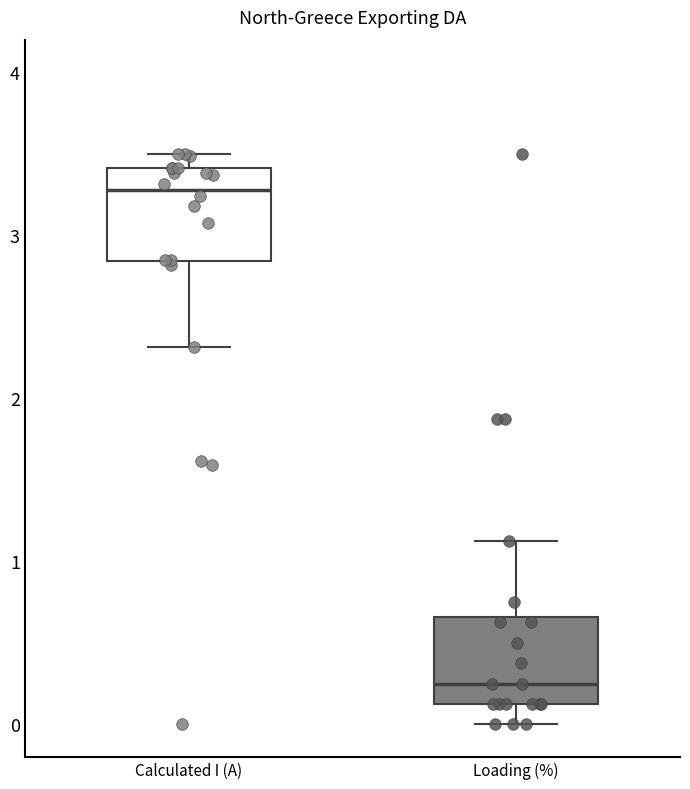

Reading left to right, read every box against the y-axis: the position of its median line, the range the box covers, and the ends of its whiskers. The values are not printed on the chart, so give them approximately, as read against the axis.

Calculated I (A): median 3.3, box 2.8 to 3.4, whiskers 2.3 to 3.5
Loading (%): median 0.3, box 0.1 to 0.7, whiskers 0.0 to 1.1